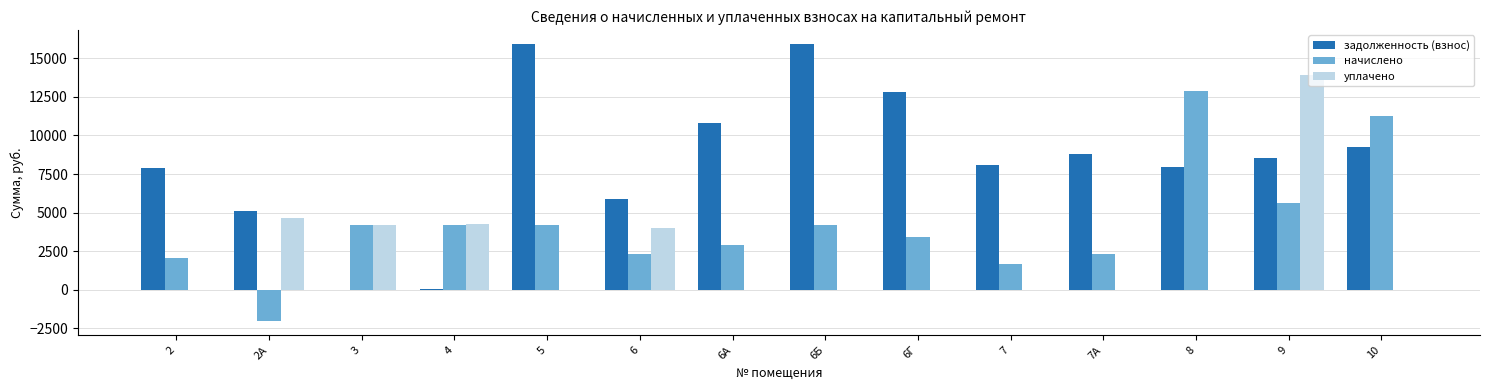

What is the total value across all series at 6А?

13708.2